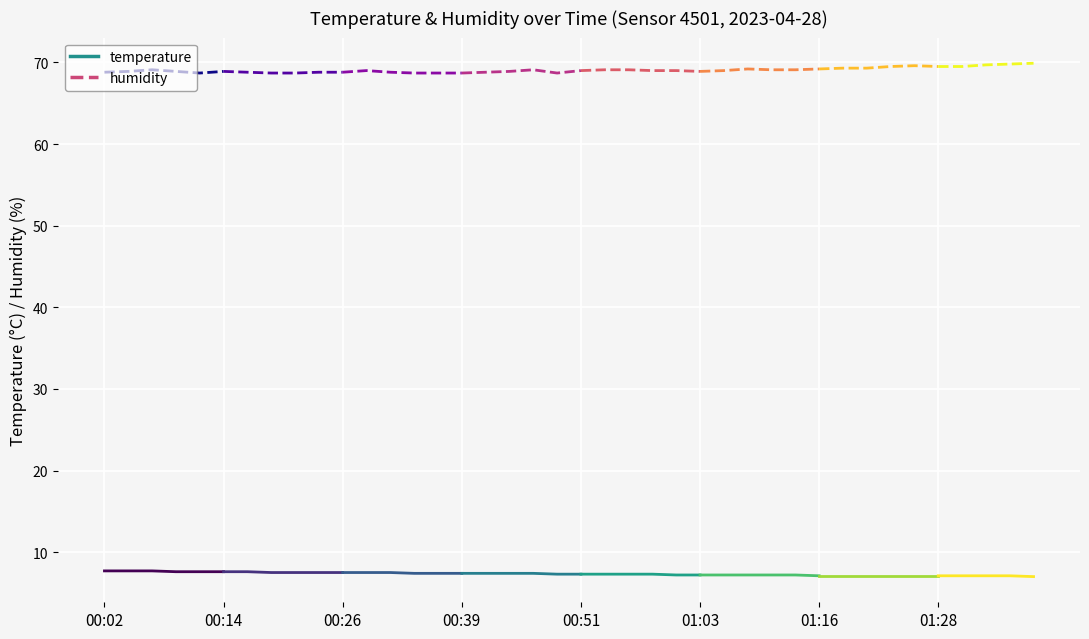

What is the sum of the humidity values at 00:14 and 01:16?

138.1